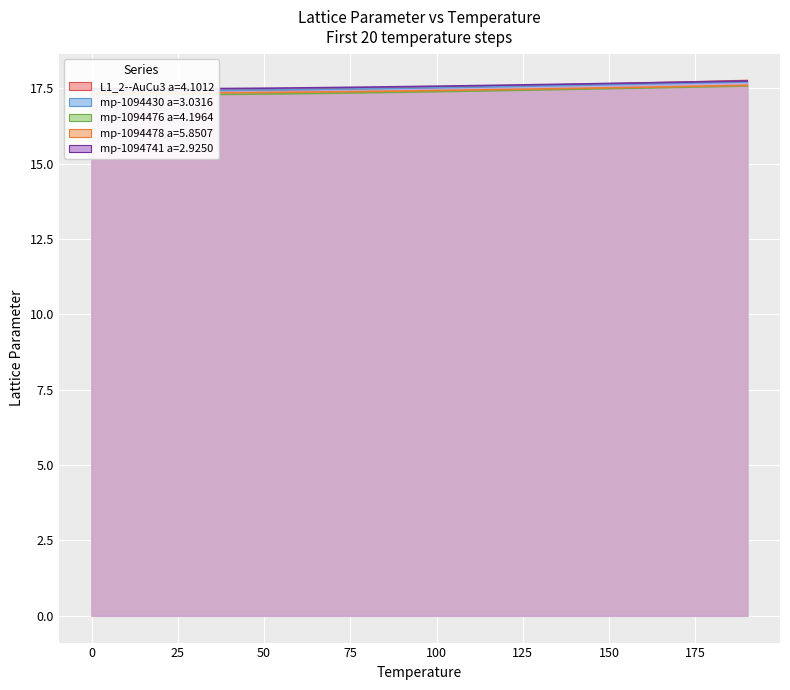

What is the average value of the L1_2--AuCu3 a=4.1012 series?

17.6